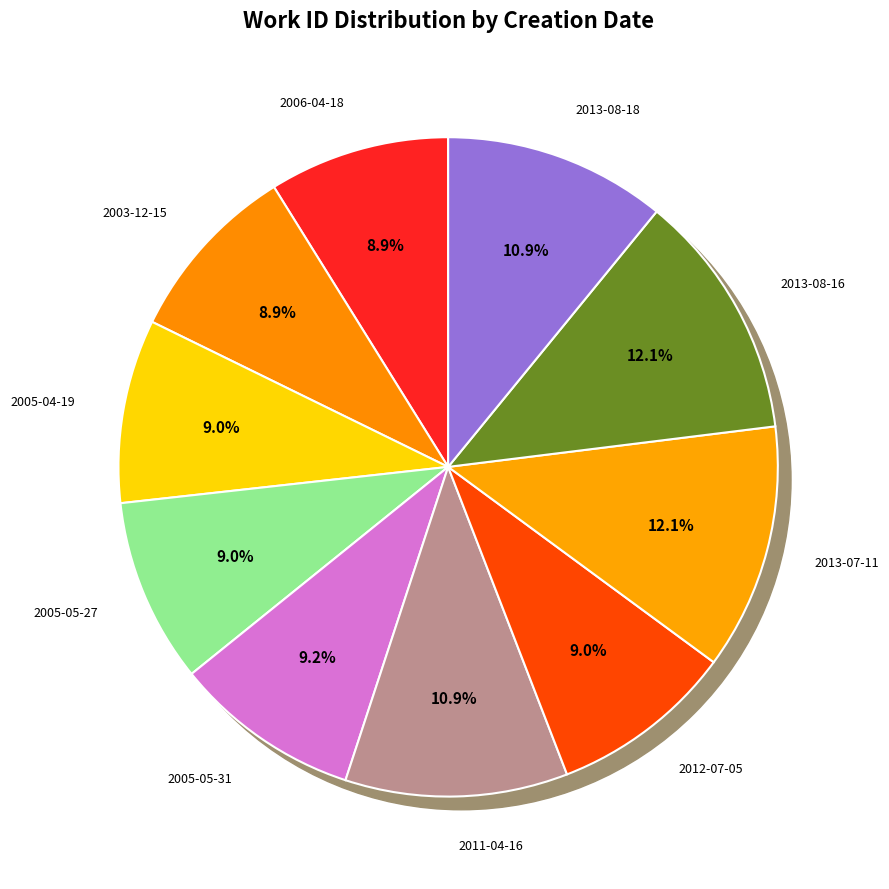

Between 2013-08-18 and 2013-08-16, which is larger?

2013-08-16